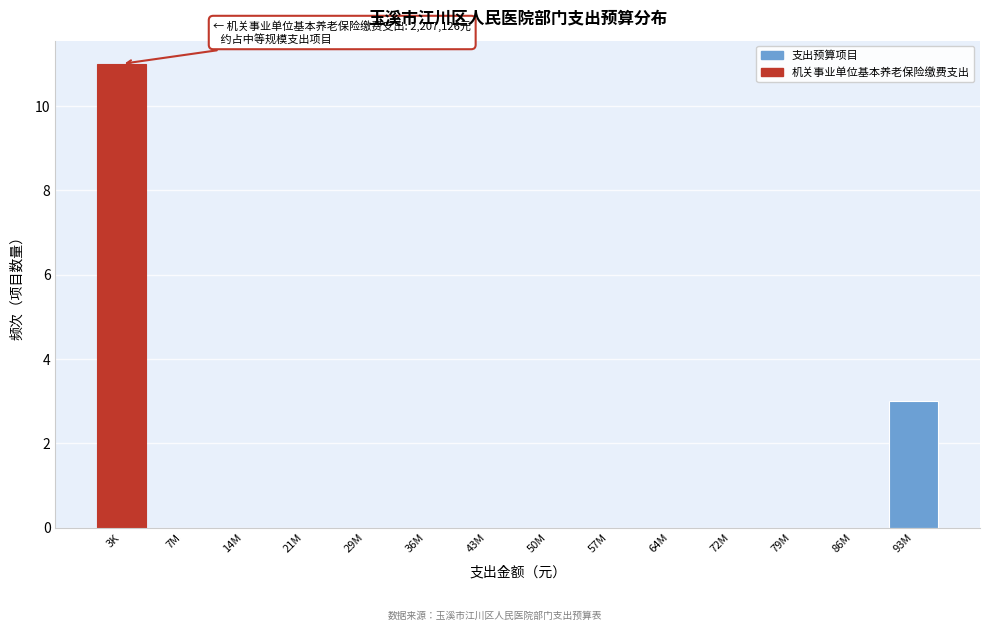

Reading right to left, what are all the values shown in this chart?

93M=3	86M=0	79M=0	72M=0	64M=0	57M=0	50M=0	43M=0	36M=0	29M=0	21M=0	14M=0	7M=0	3K=11